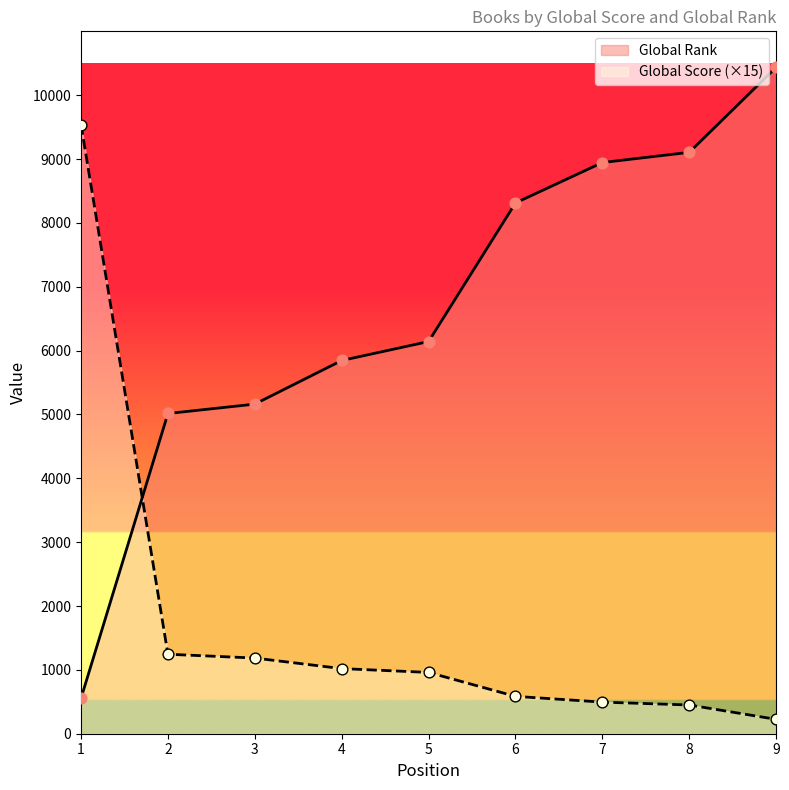

What are all the series names shown in the legend?

Global Rank, Global Score (×15)